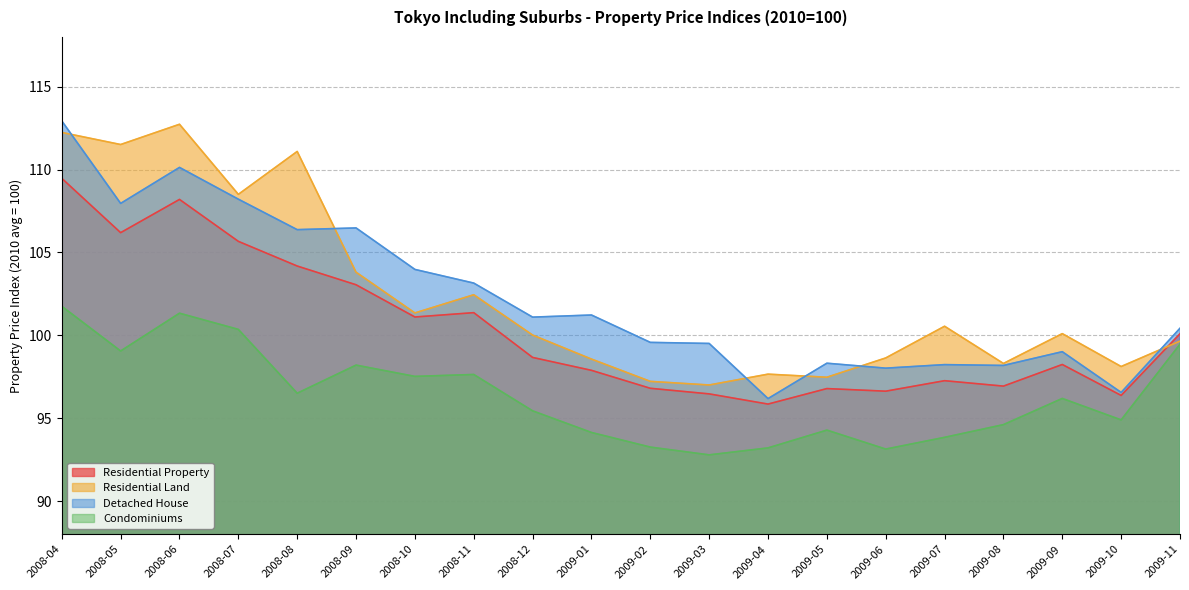

How many series are shown in this chart?

4